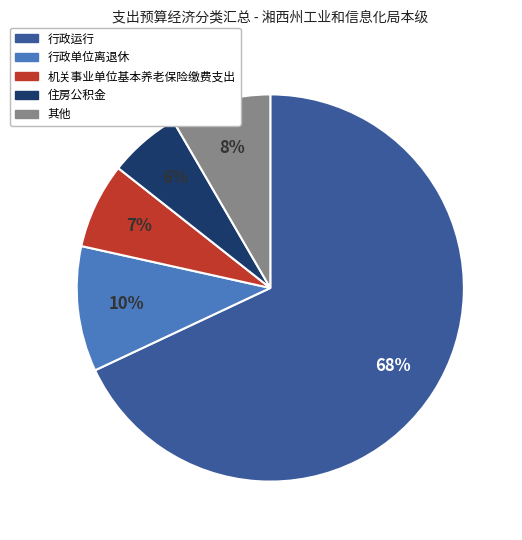

To the nearest percent, what is the average slice percentage?

20%